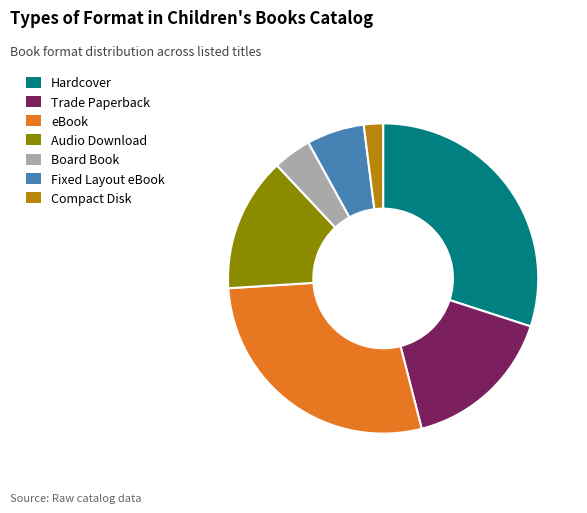

Combined, do Hardcover and Fixed Layout eBook account for over 50%?

No